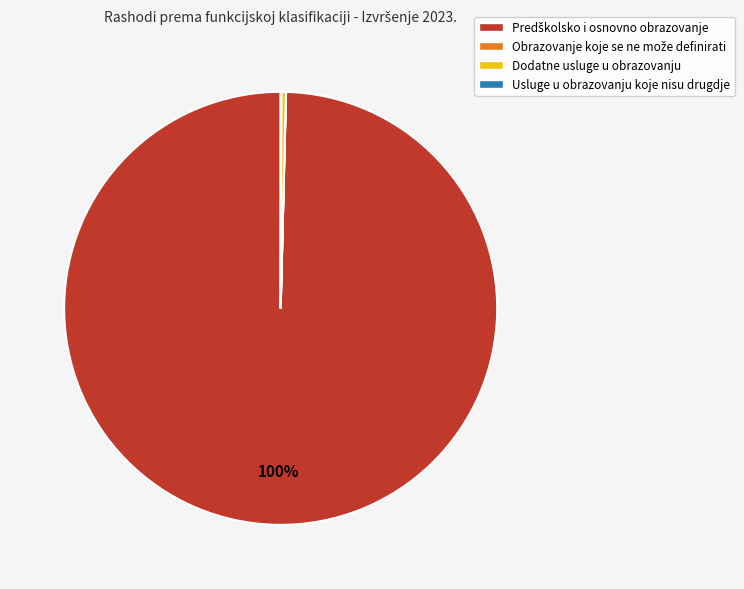

The Dodatne usluge u obrazovanju slice represents 0% of the pie. True or false?

True